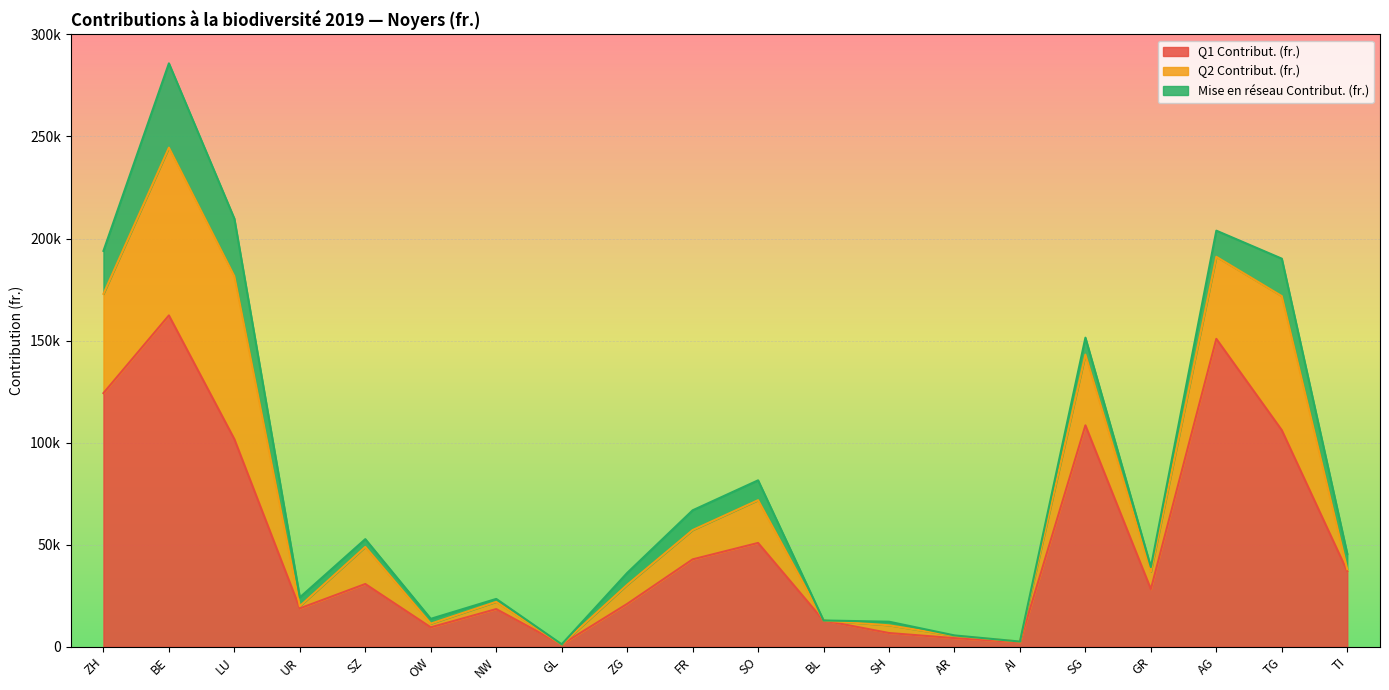

What is the sum of the Q1 Contribut. (fr.) values at GR and TG?

134352